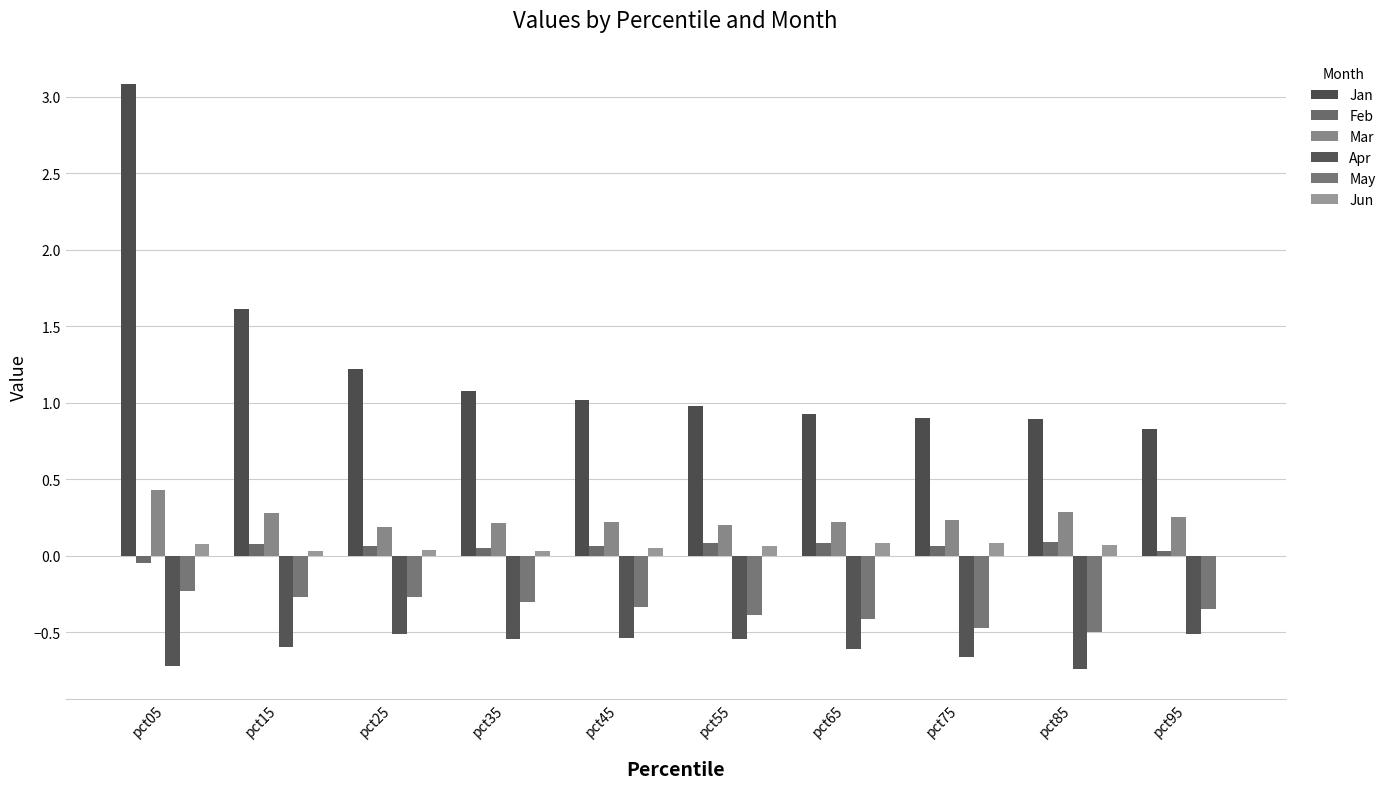

What is the sum of all May values?

-3.5